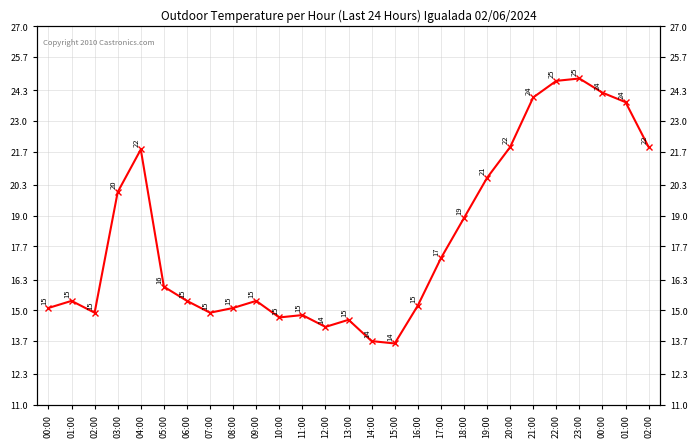

Reading left to right, what are all the values shown in this chart?

00:00=15.1	01:00=15.4	02:00=14.9	03:00=20.0	04:00=21.8	05:00=16.0	06:00=15.4	07:00=14.9	08:00=15.1	09:00=15.4	10:00=14.7	11:00=14.8	12:00=14.3	13:00=14.6	14:00=13.7	15:00=13.6	16:00=15.2	17:00=17.2	18:00=18.9	19:00=20.6	20:00=21.9	21:00=24.0	22:00=24.7	23:00=24.8	00:00=24.2	01:00=23.8	02:00=21.9